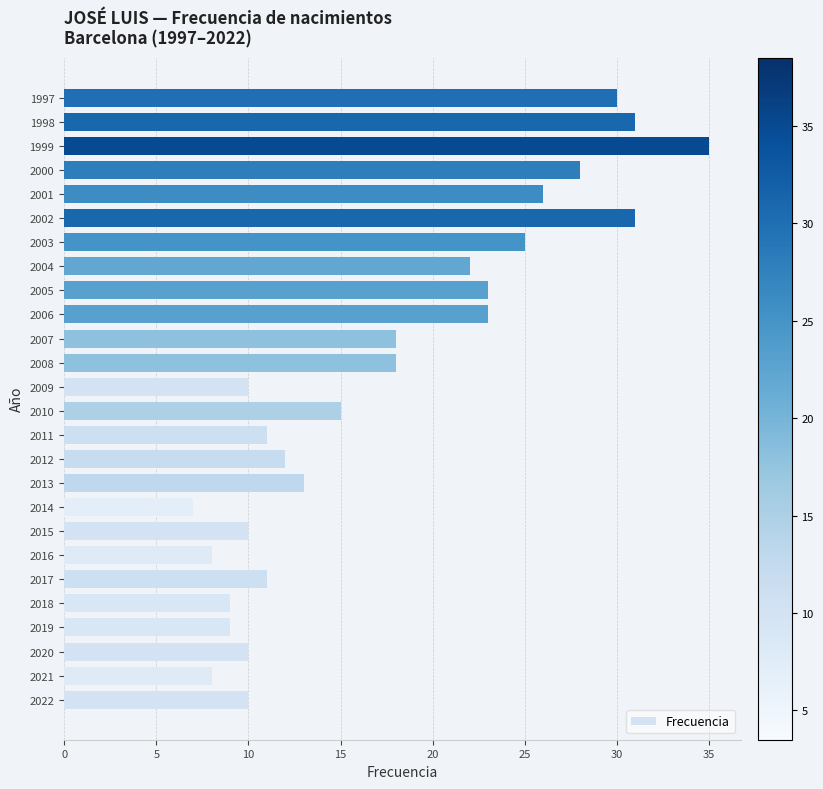

What is the difference between the maximum and minimum values?

28